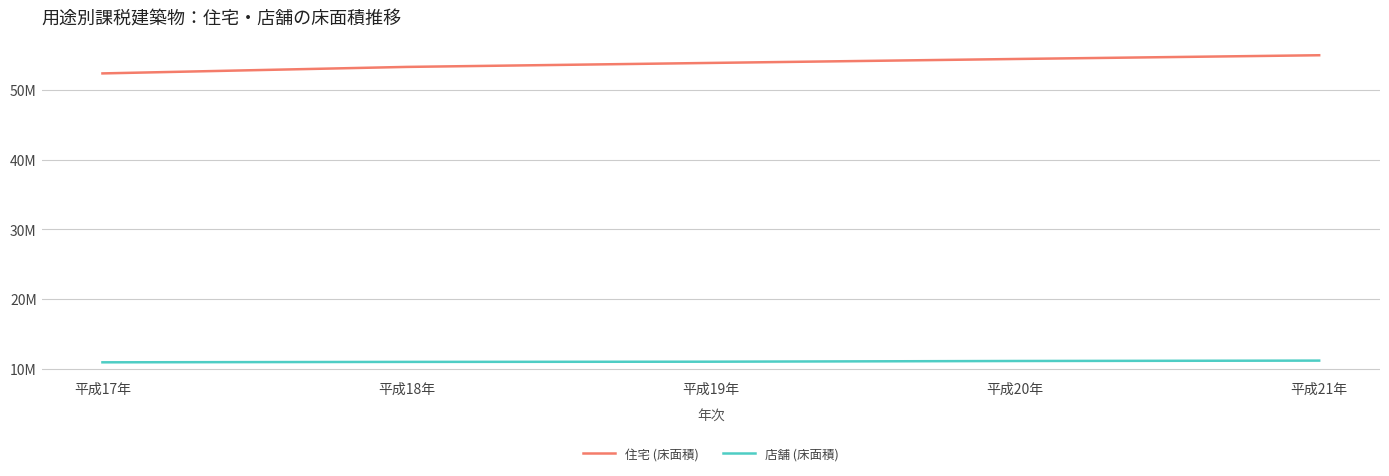

What is the average value of the 店舗 (床面積) series?

11044449.5